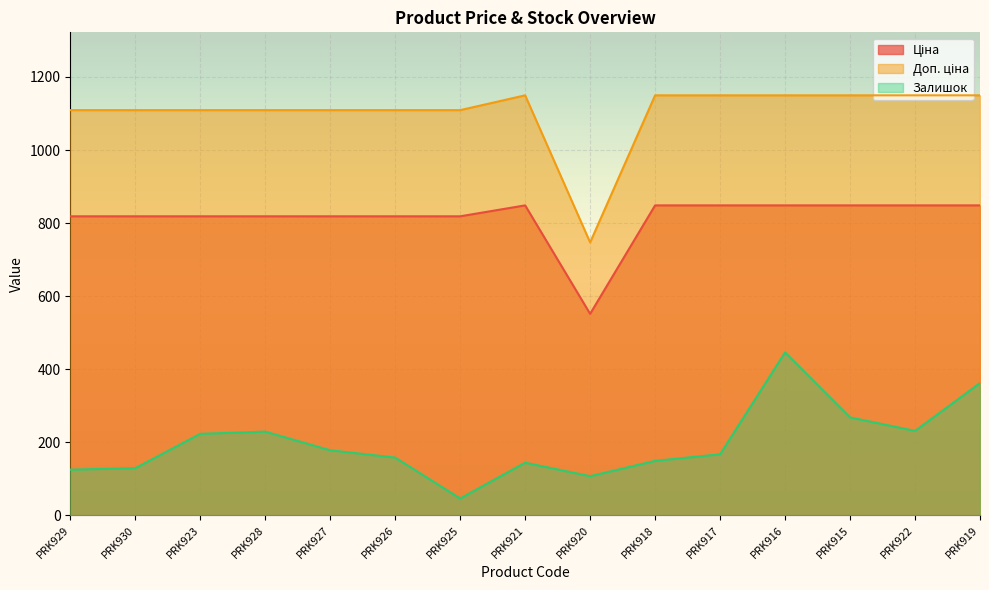

What position from the left is PRK915?

13